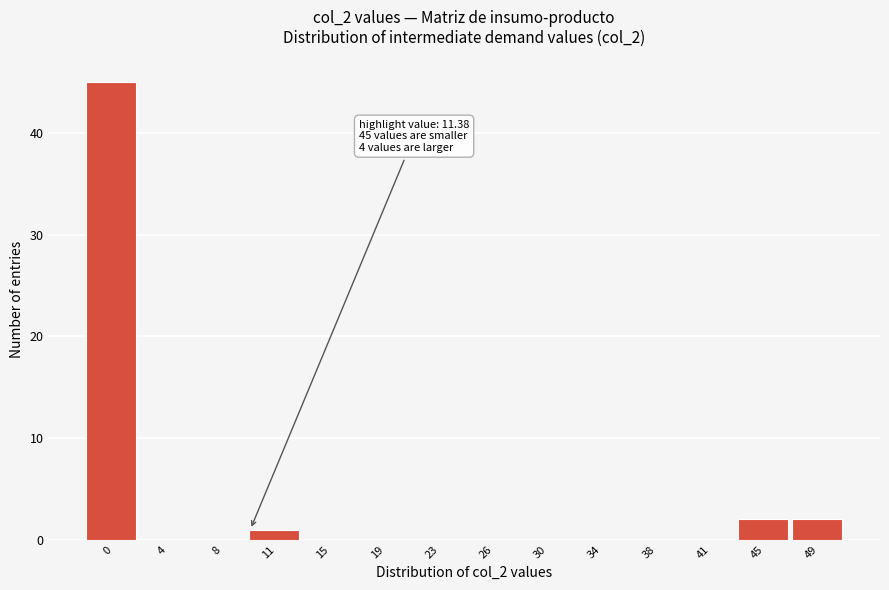

Reading right to left, what are all the values shown in this chart?

49=2	45=2	41=0	38=0	34=0	30=0	26=0	23=0	19=0	15=0	11=1	8=0	4=0	0=45